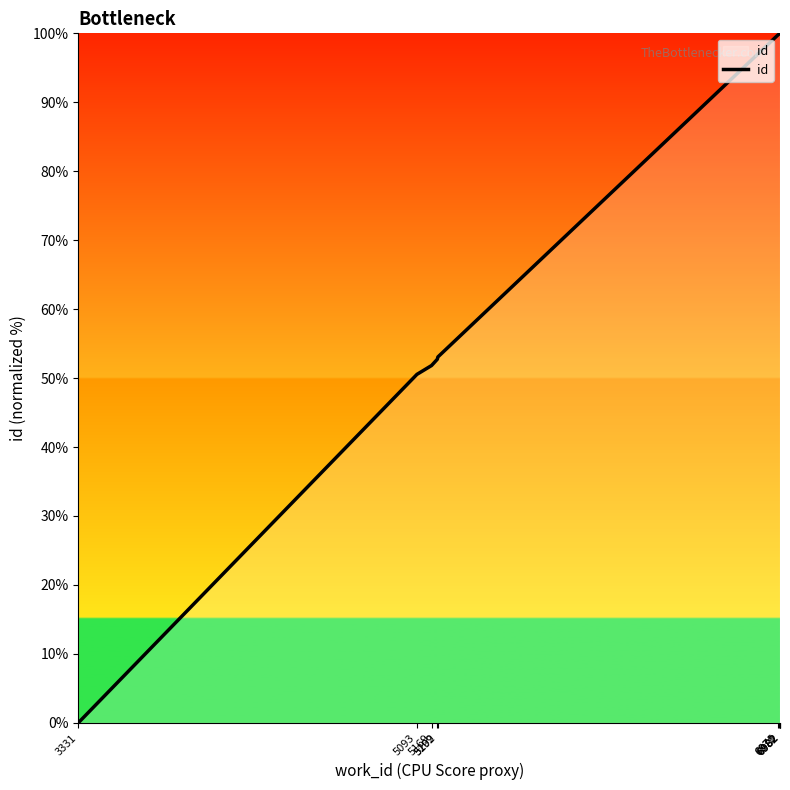

How many lines are shown in the chart?

1